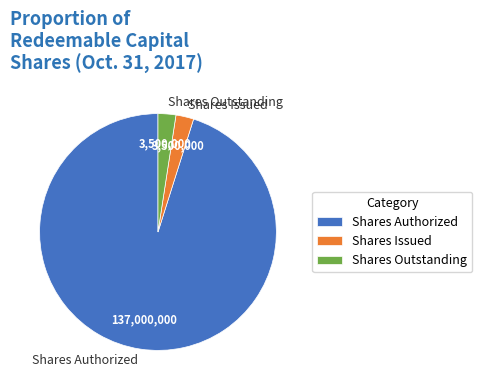

Combined, do Shares Outstanding and Shares Issued account for over 50%?

No